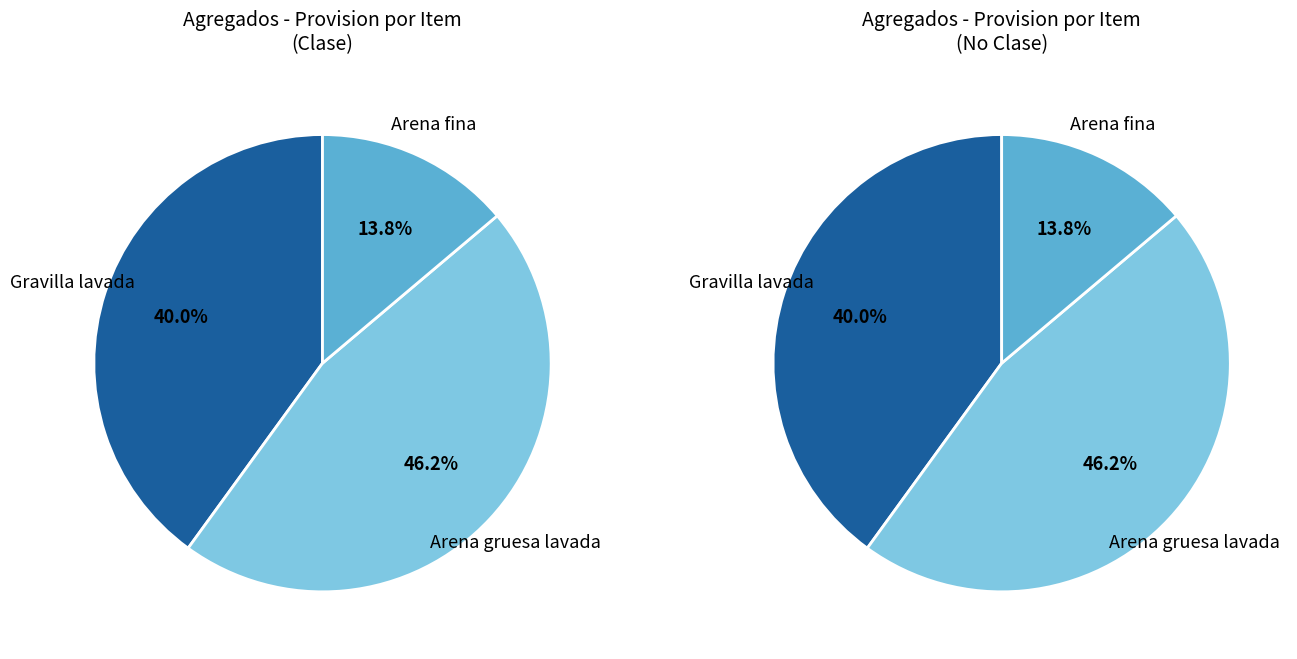

To the nearest percent, what is the average slice percentage?

33%